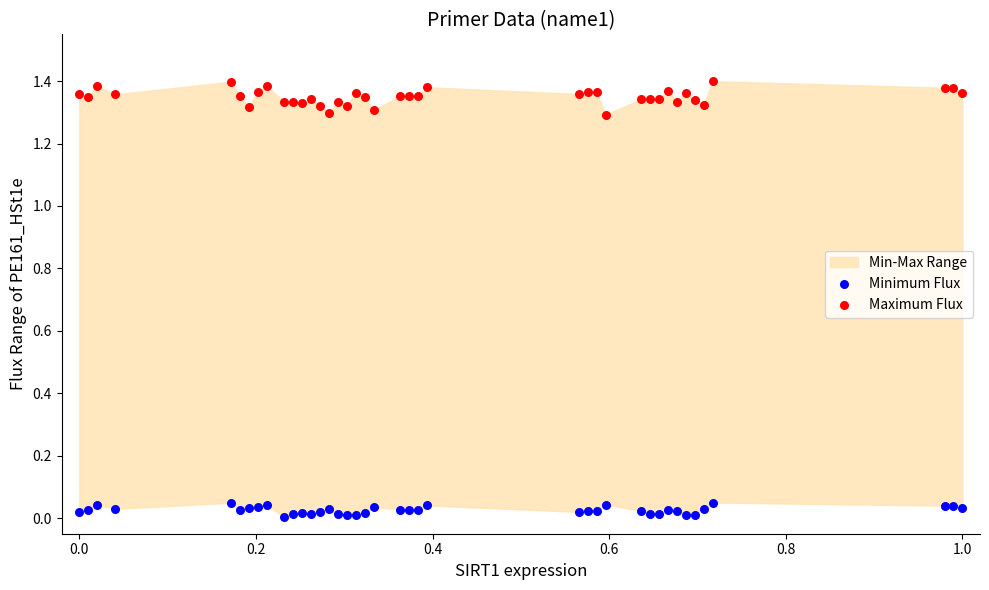

Which series has the largest Y range (max minus min)?

Maximum Flux